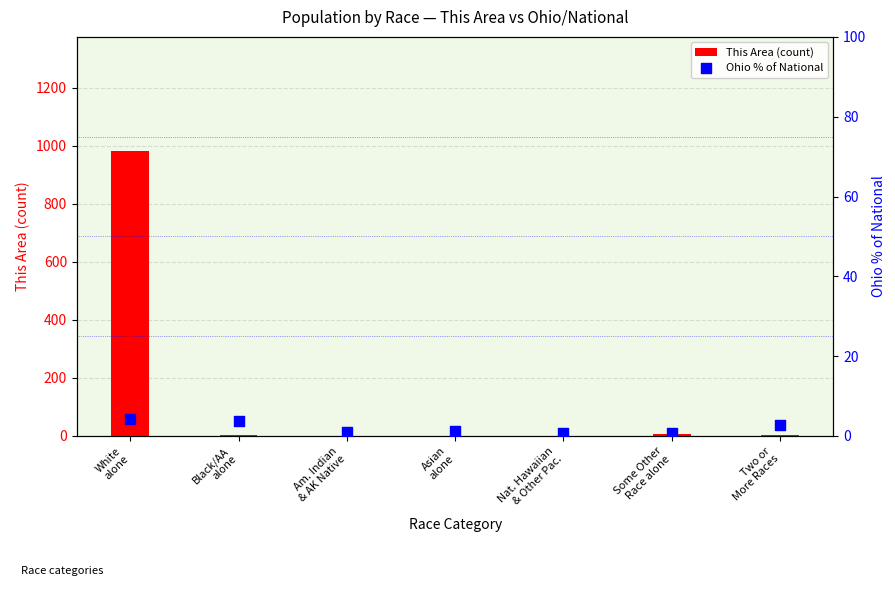

Which series has the largest total across all categories?

This Area (count)